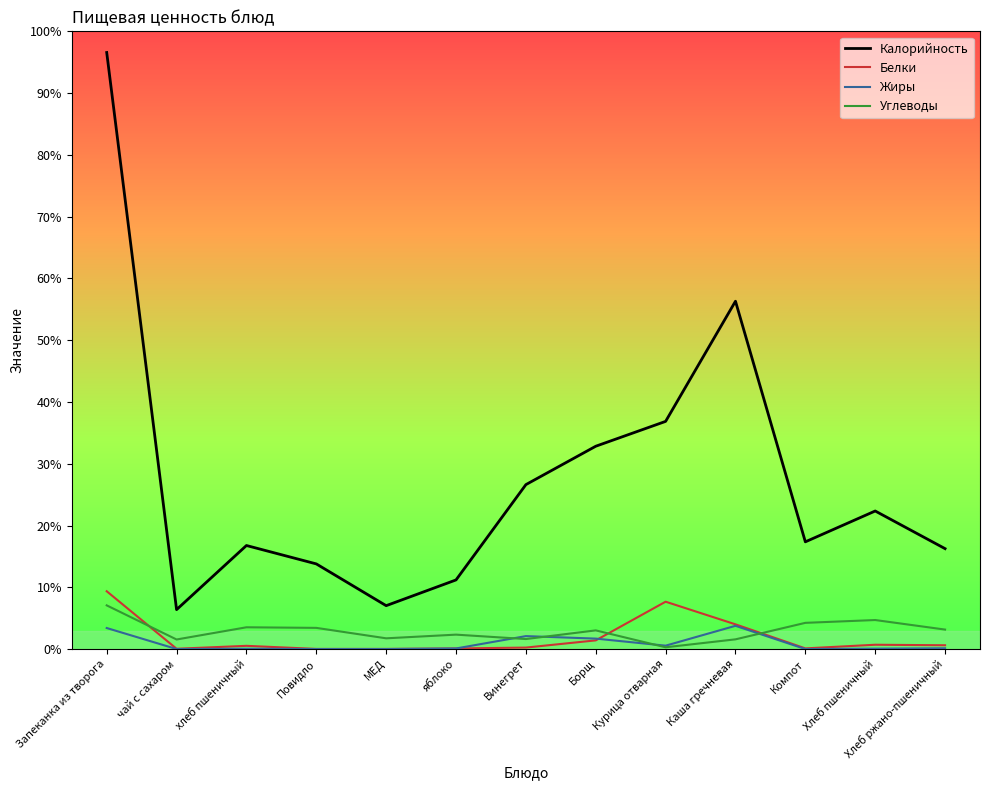

True or false: Углеводы has more than 2 interior local peaks.

True